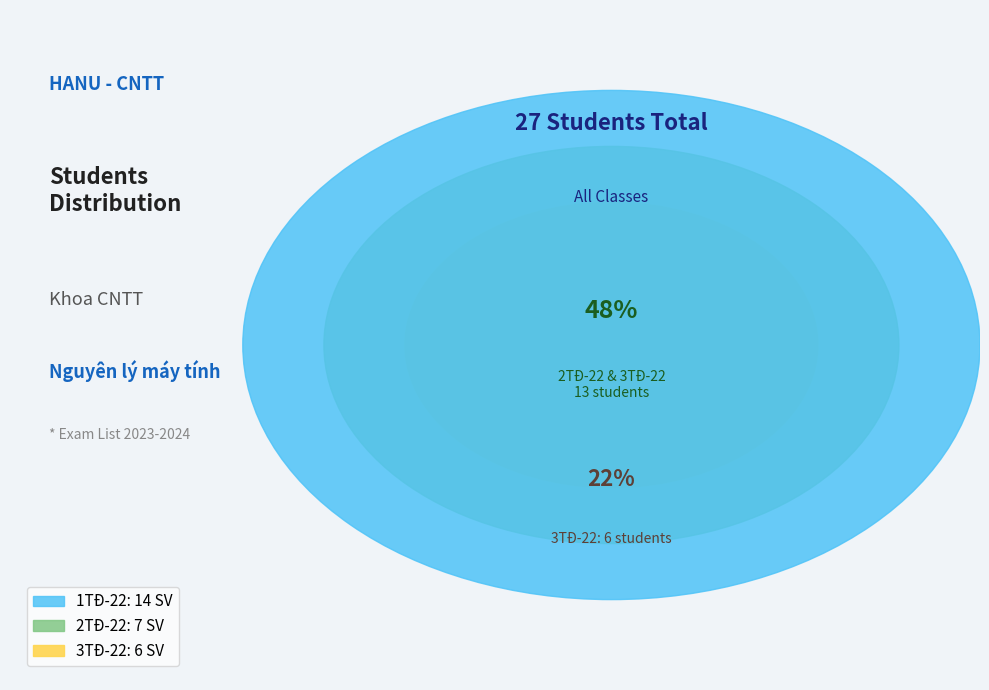

Count the number of slices in the pie.

3